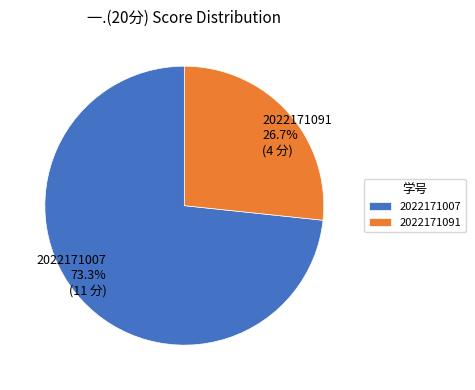

How many slices are in this pie chart?

2